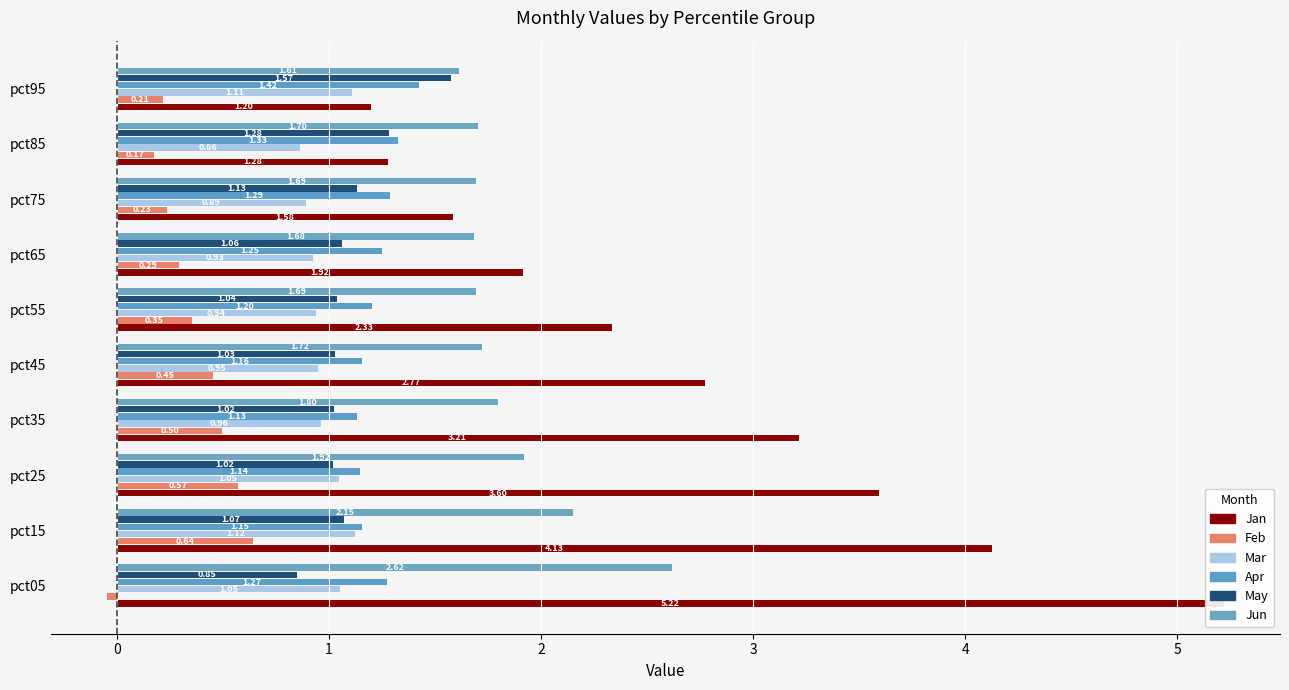

What is the difference between the Jan values at pct25 and pct85?

2.3